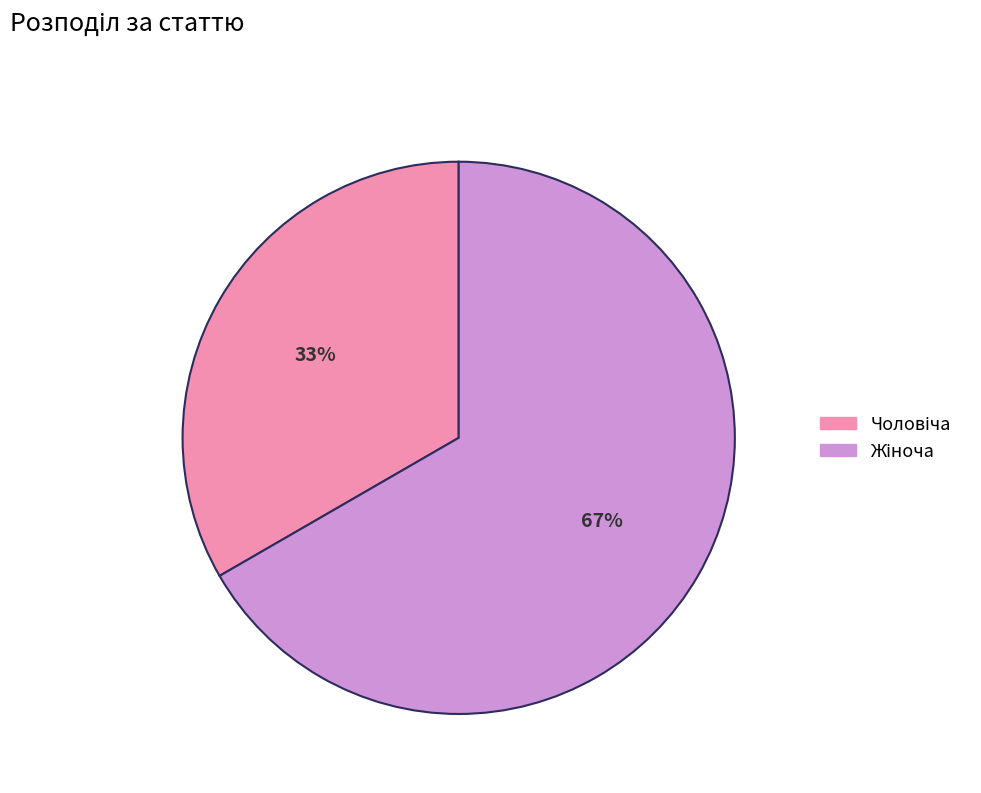

To the nearest percent, what is the average slice percentage?

50%